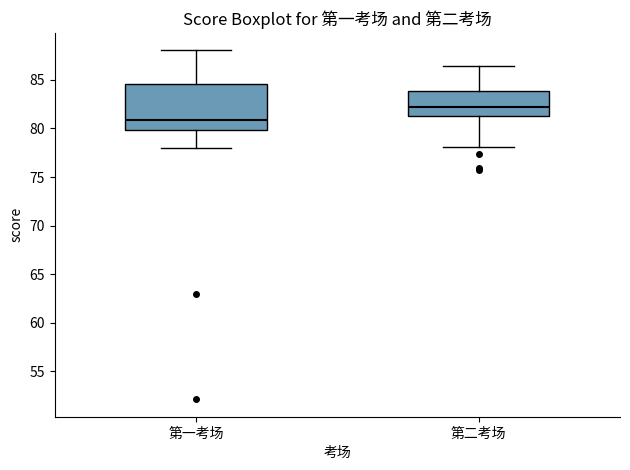

Comparing the boxes themselves (not the whiskers), which one is the tallest?

第一考场